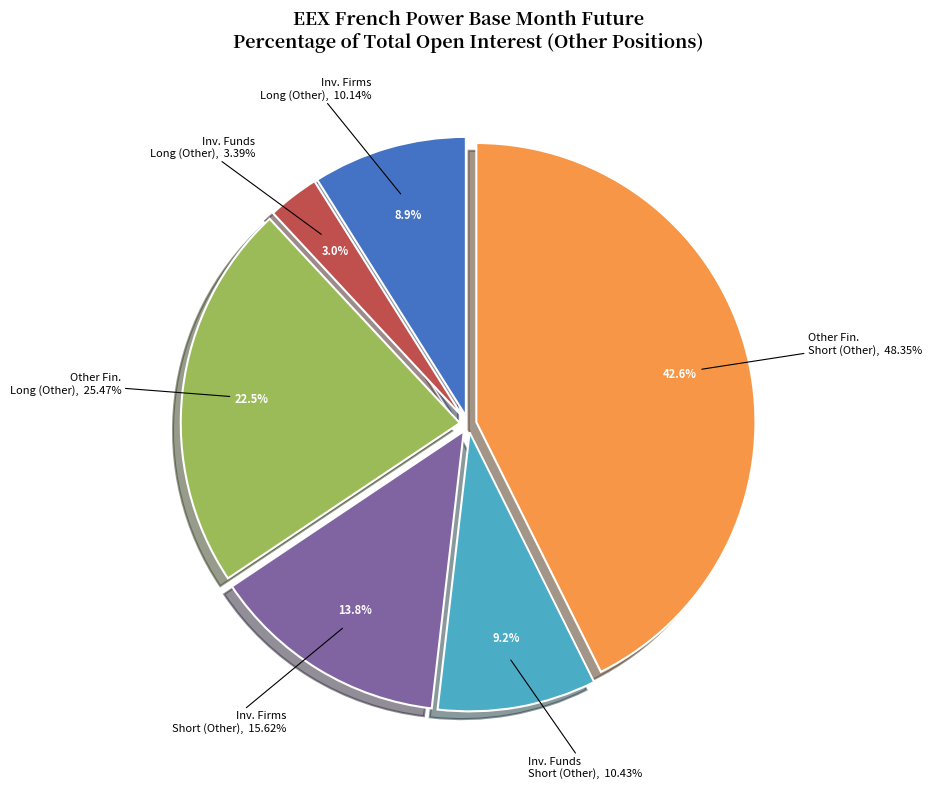

What percentage do Investment Firms Long (Other) and Investment Firms Short (Other) together represent?

26.0%